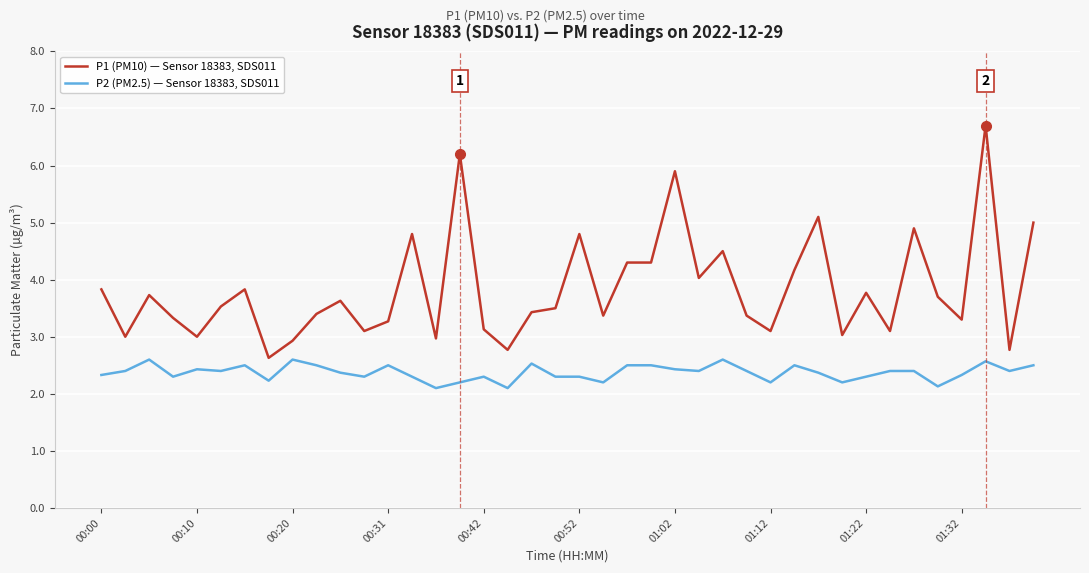

Which series has the largest total across all categories?

P1 (PM10) — Sensor 18383, SDS011